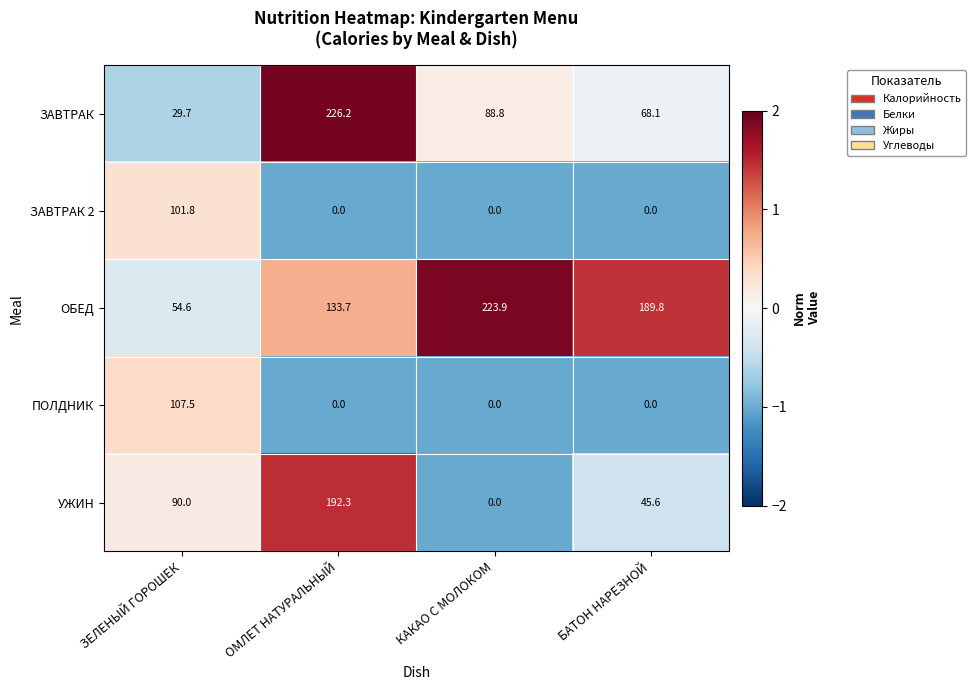

At how many categories does at least one series exceed 174?

3